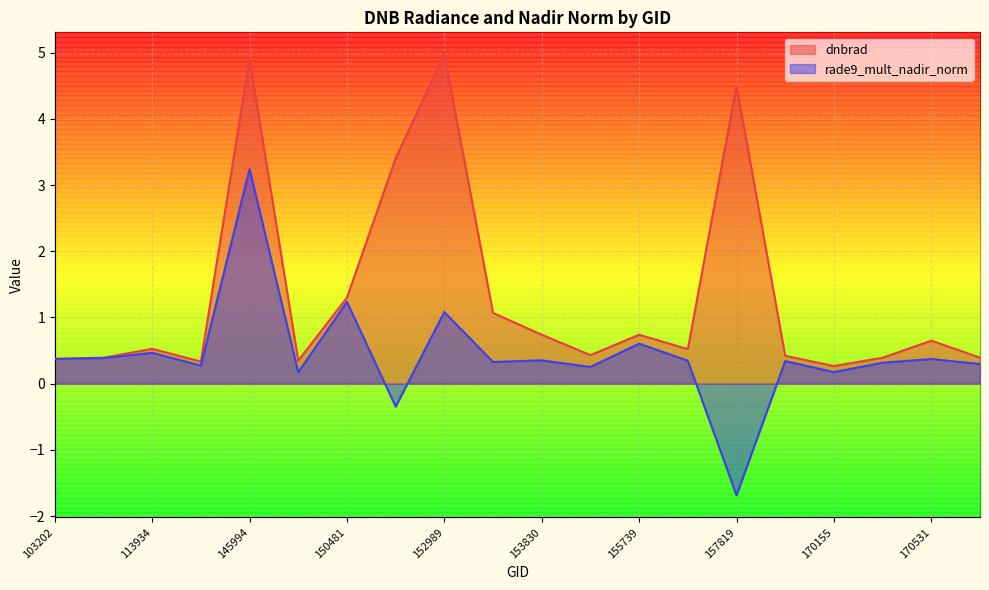

At 152809, list the series in order from largest to smallest.

dnbrad, rade9_mult_nadir_norm